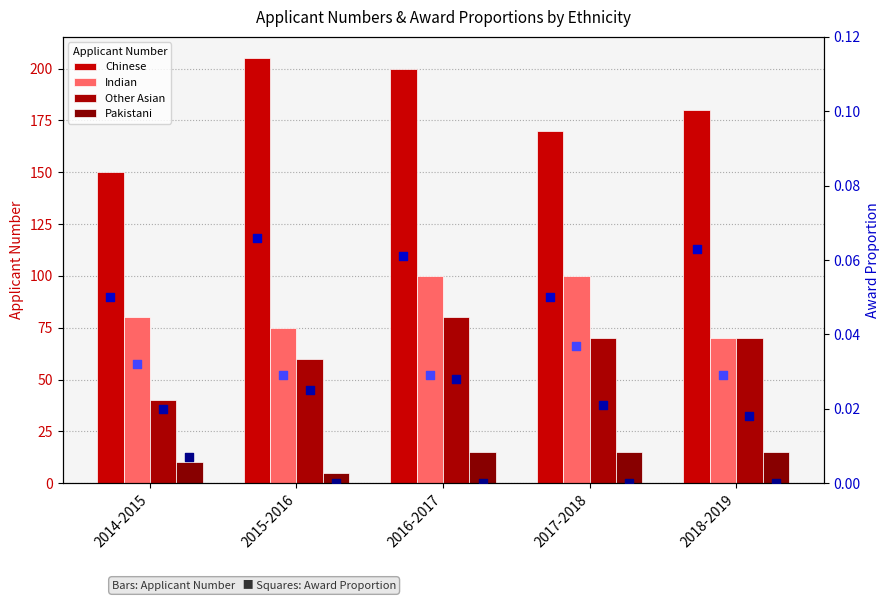

Which series reaches the minimum Y coordinate?

Pakistani